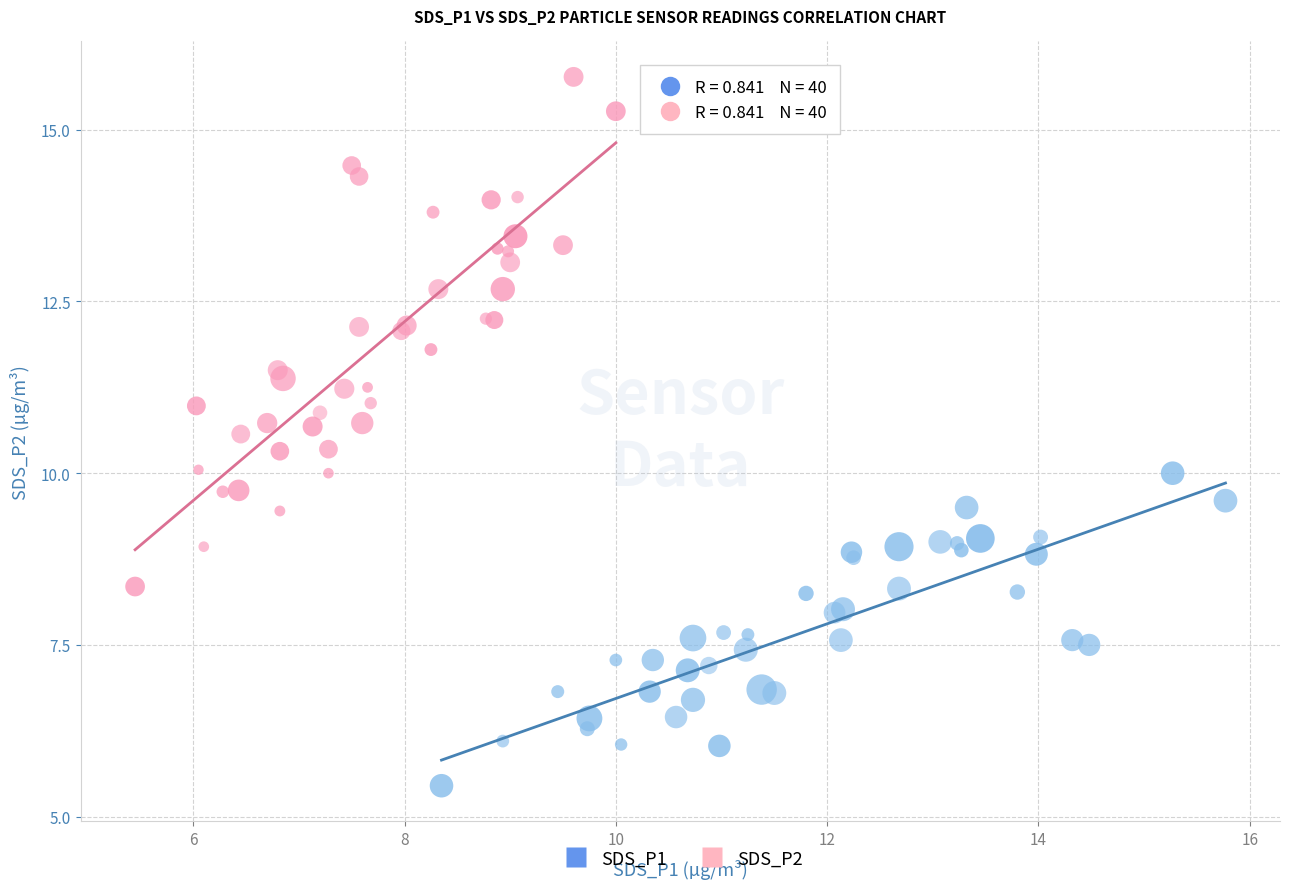

Which series reaches the minimum Y coordinate?

SDS_P1